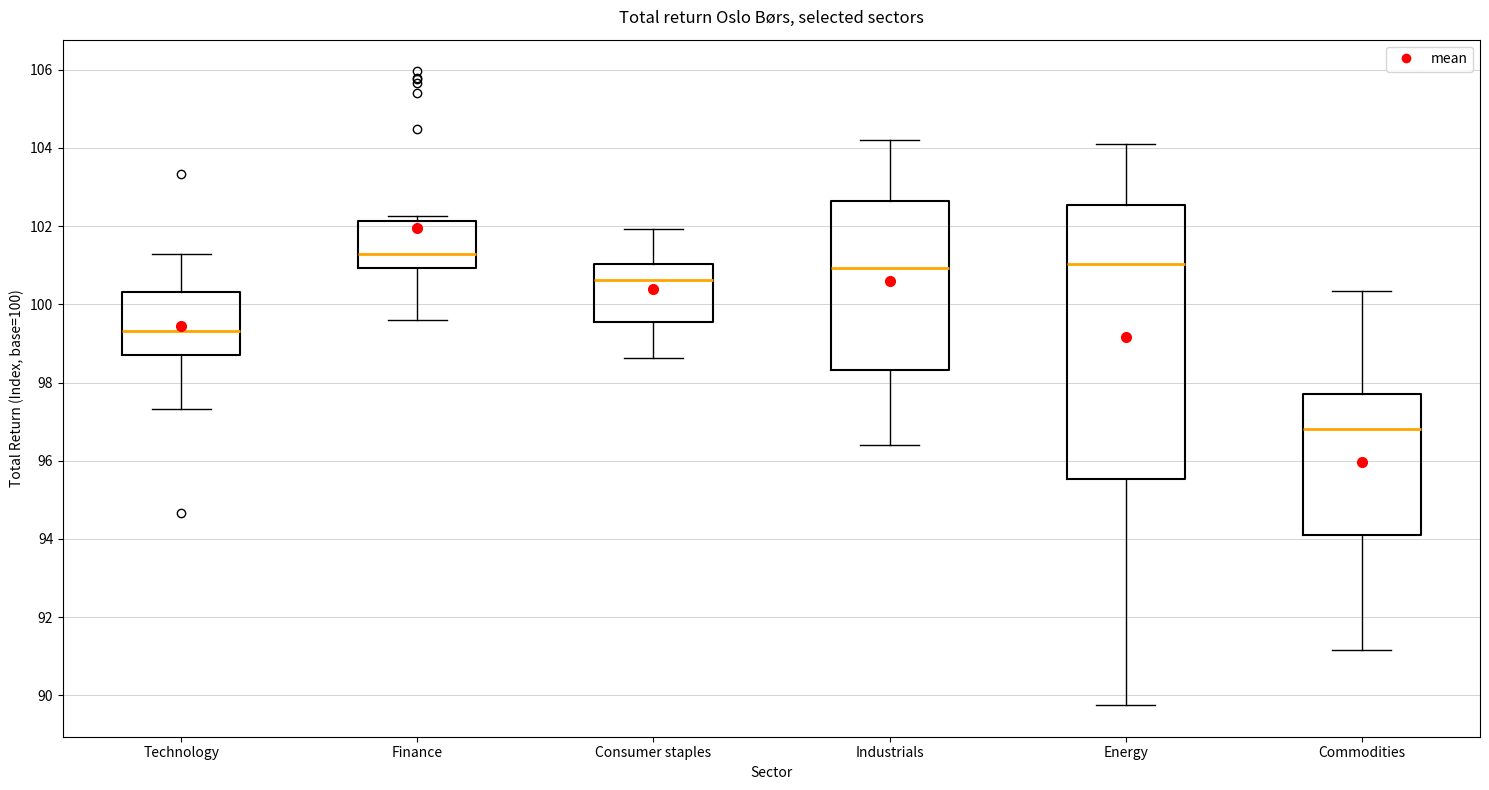

Where does the lower whisker of the box for Finance end on the y-axis? The values are not printed on the chart, so give them approximately, as read against the axis.

99.6